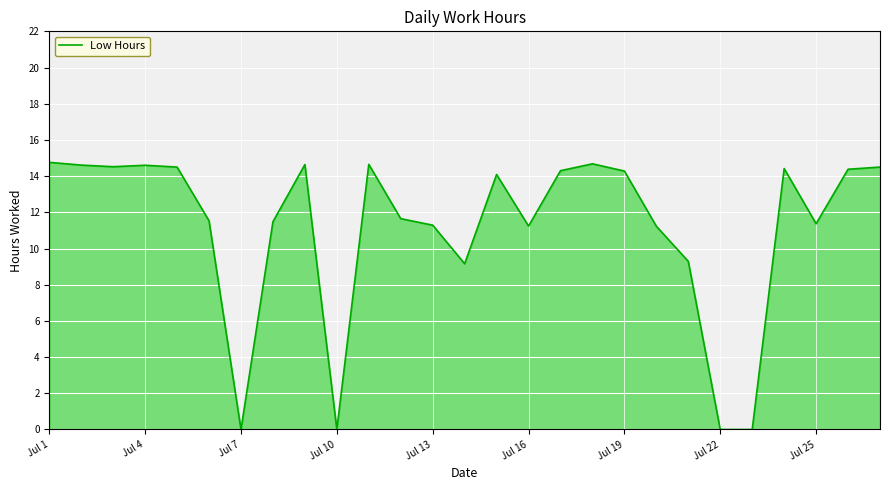

How many lines are shown in the chart?

1